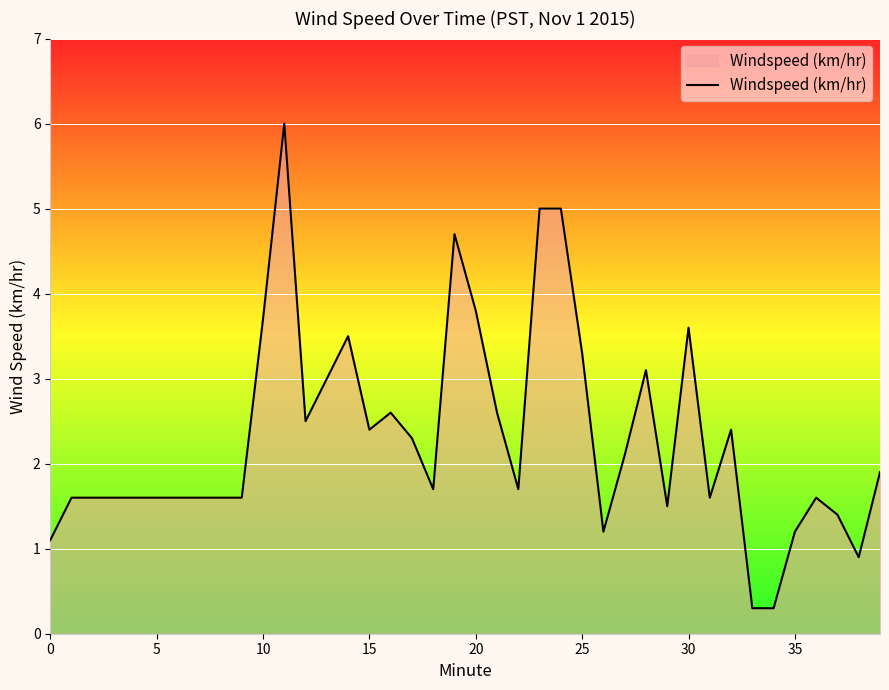

What is the maximum value shown in the chart?

6.0